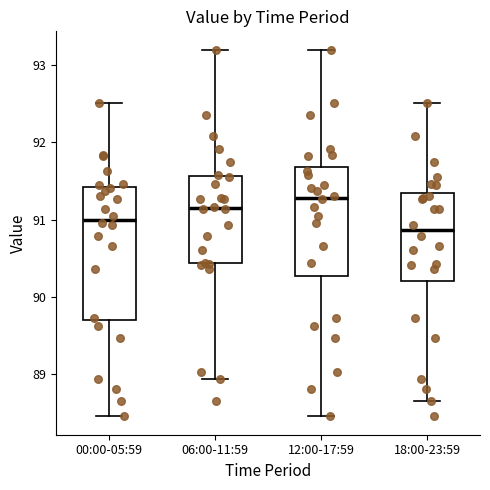

Reading left to right, read every box against the y-axis: the position of its median line, the range the box covers, and the ends of its whiskers. The values are not printed on the chart, so give them approximately, as read against the axis.

00:00-05:59: median 91.0, box 89.7 to 91.4, whiskers 88.5 to 92.5
06:00-11:59: median 91.2, box 90.4 to 91.6, whiskers 88.9 to 93.2
12:00-17:59: median 91.3, box 90.3 to 91.7, whiskers 88.5 to 93.2
18:00-23:59: median 90.9, box 90.2 to 91.3, whiskers 88.7 to 92.5